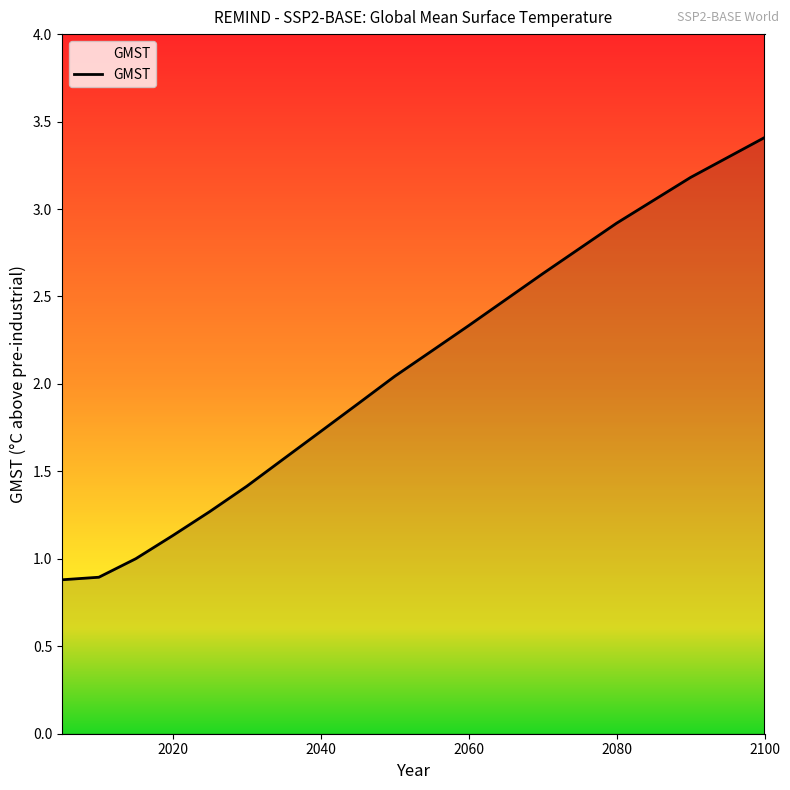

What is the smallest value displayed?

0.9